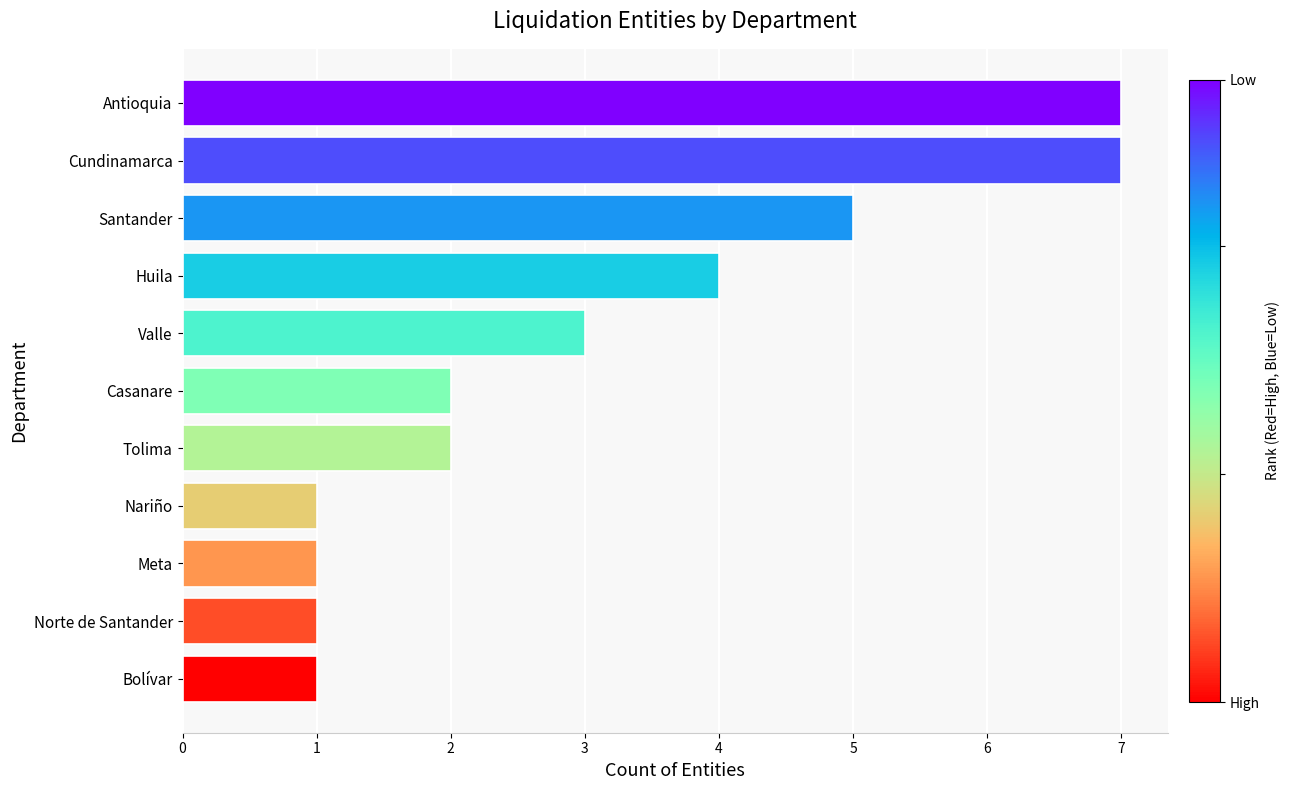

What is the average value?

3